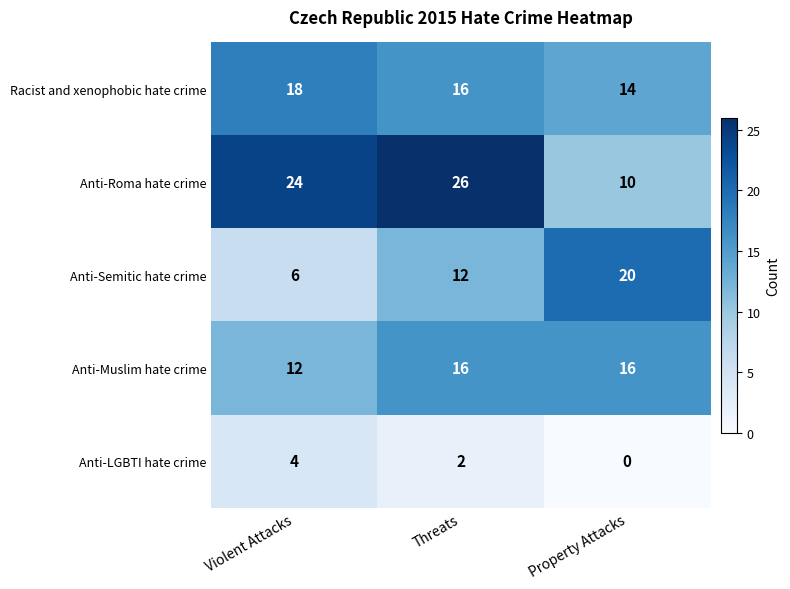

The Anti-Muslim hate crime series shows 6 at Violent Attacks. True or false?

False